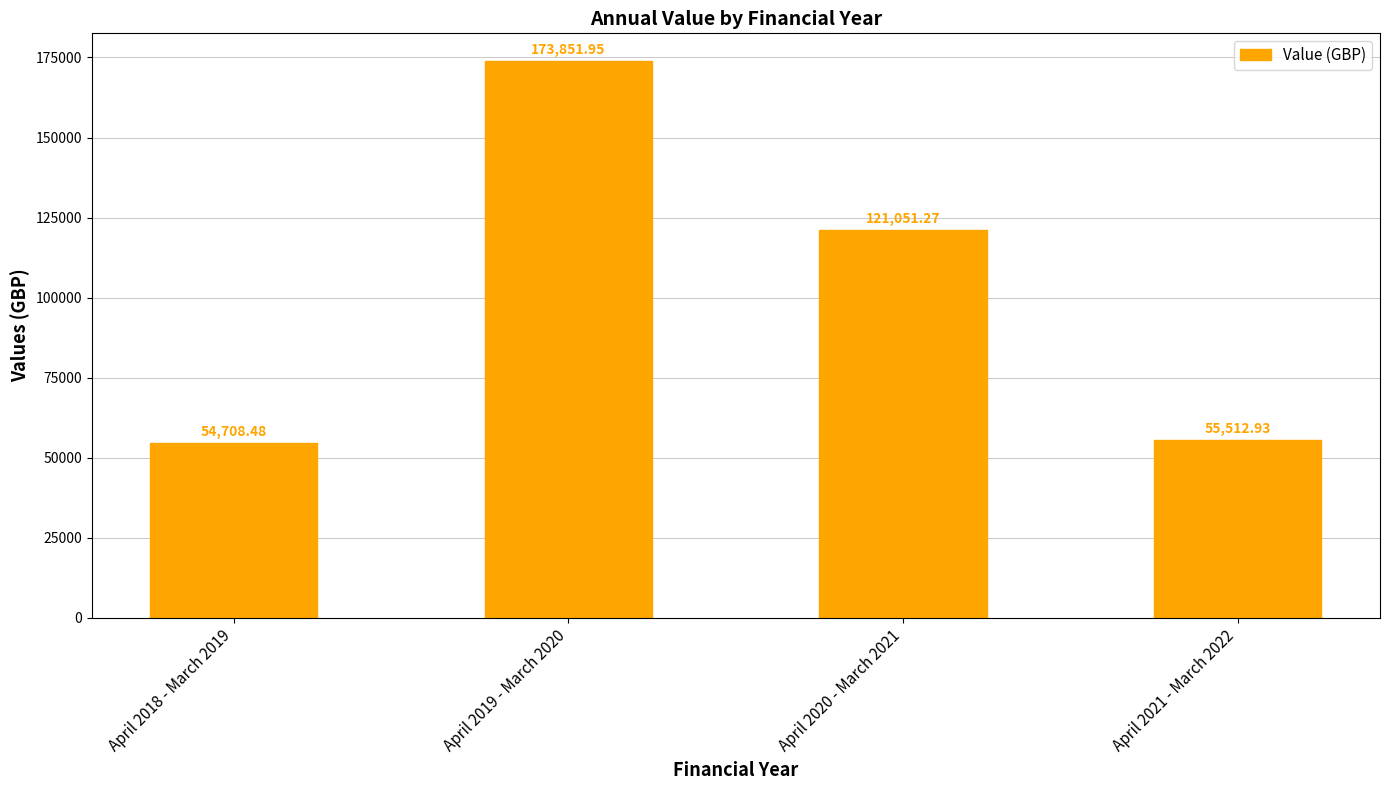

What is the label of the 1st bar from the right?

April 2021 - March 2022